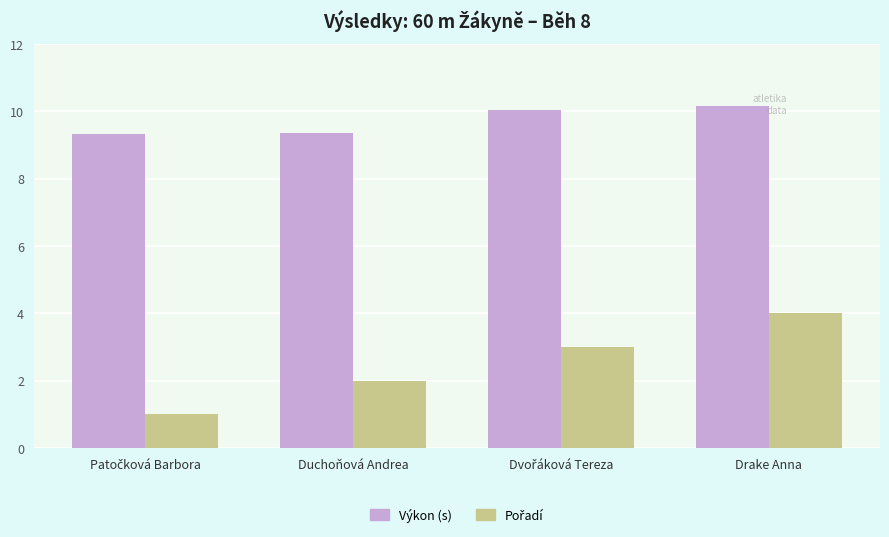

At which category is the sum across all series the highest?

Drake Anna